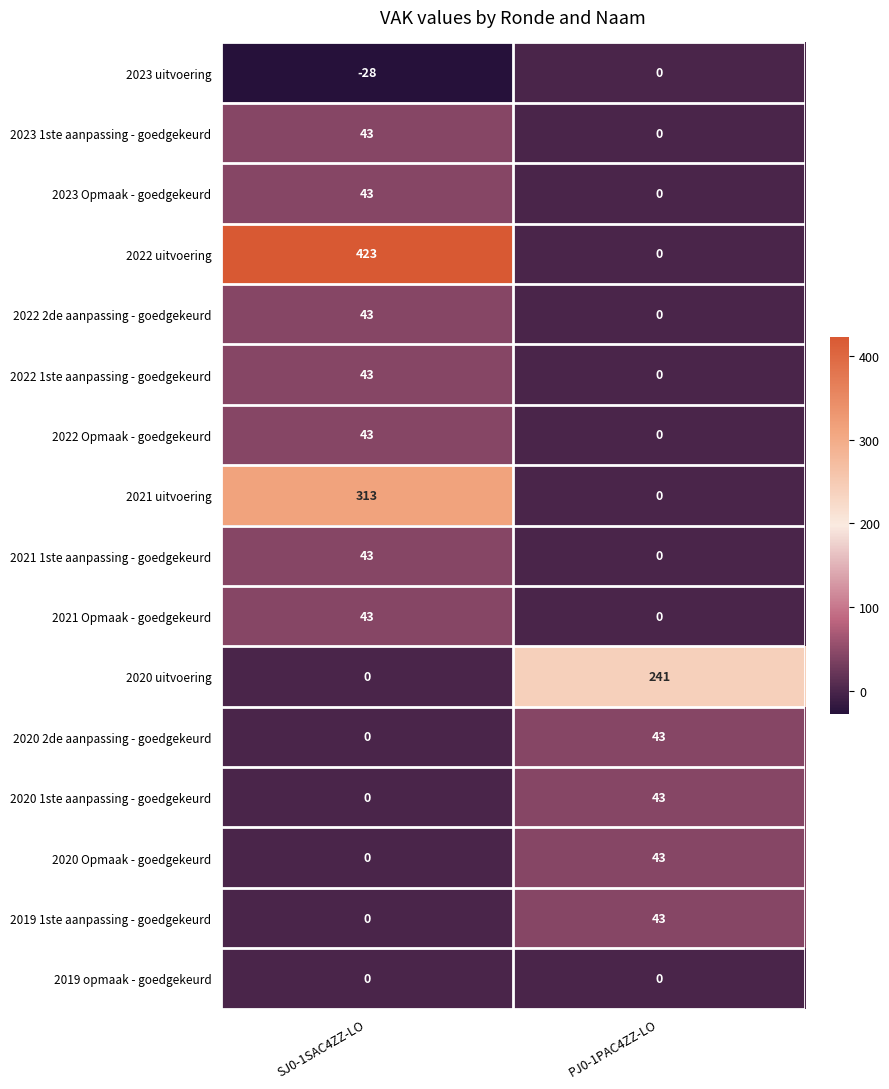

At which label is 2022 1ste aanpassing - goedgekeurd closest to 21?

PJ0-1PAC4ZZ-LO